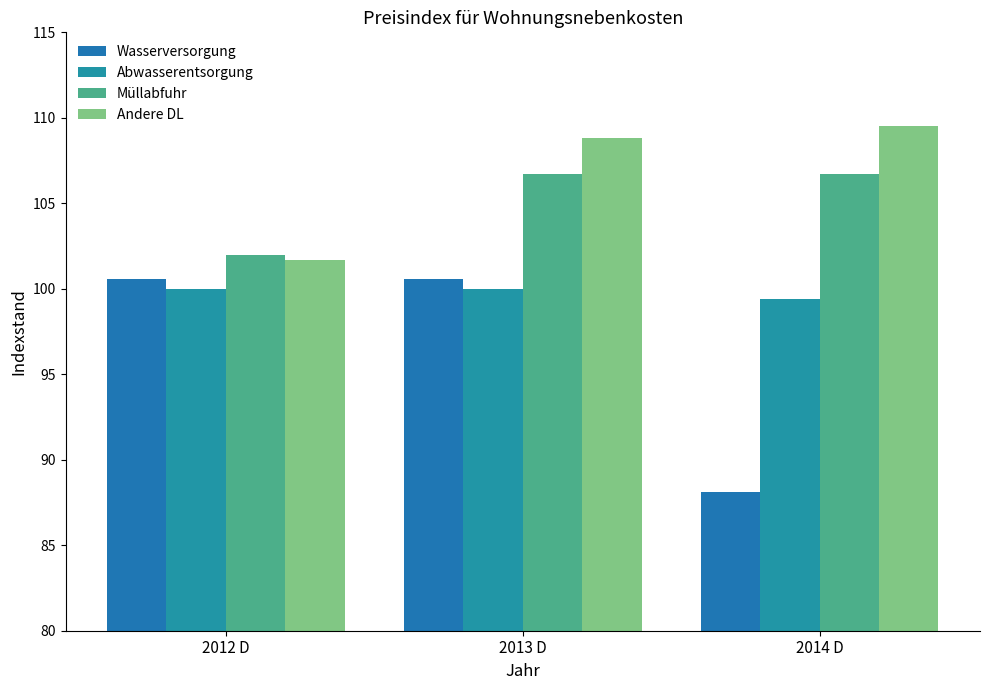

What is the spread (max minus min) of values at 2012 D?

2.0